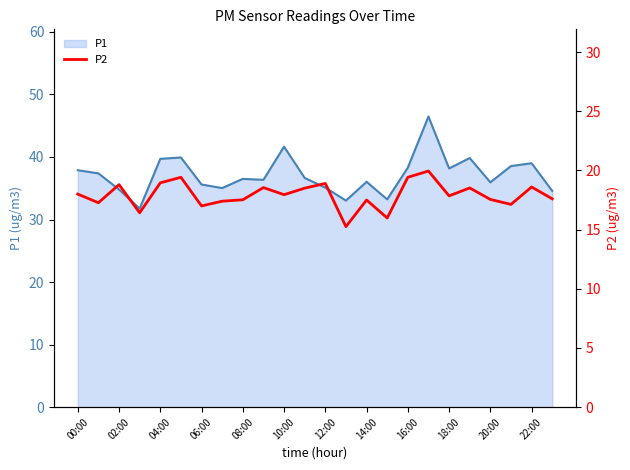

True or false: P1 and P2 cross at least once.

False